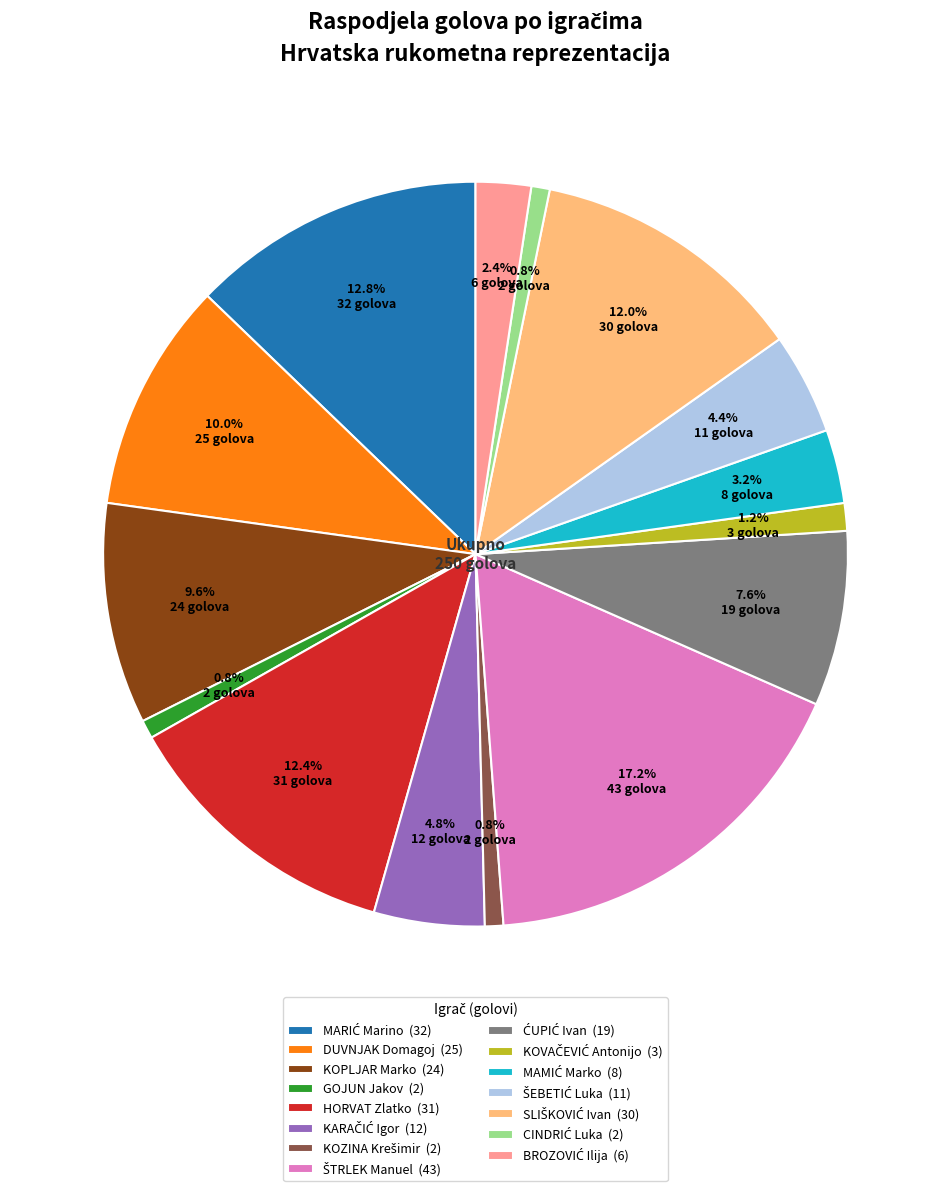

Combined, do DUVNJAK Domagoj (25) and KOPLJAR Marko (24) account for over 50%?

No